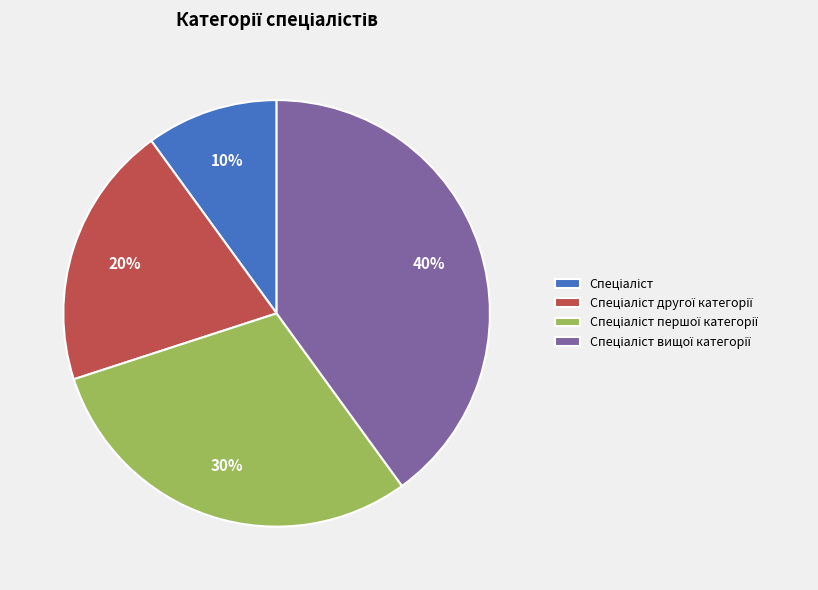

Does any single category account for the majority?

No